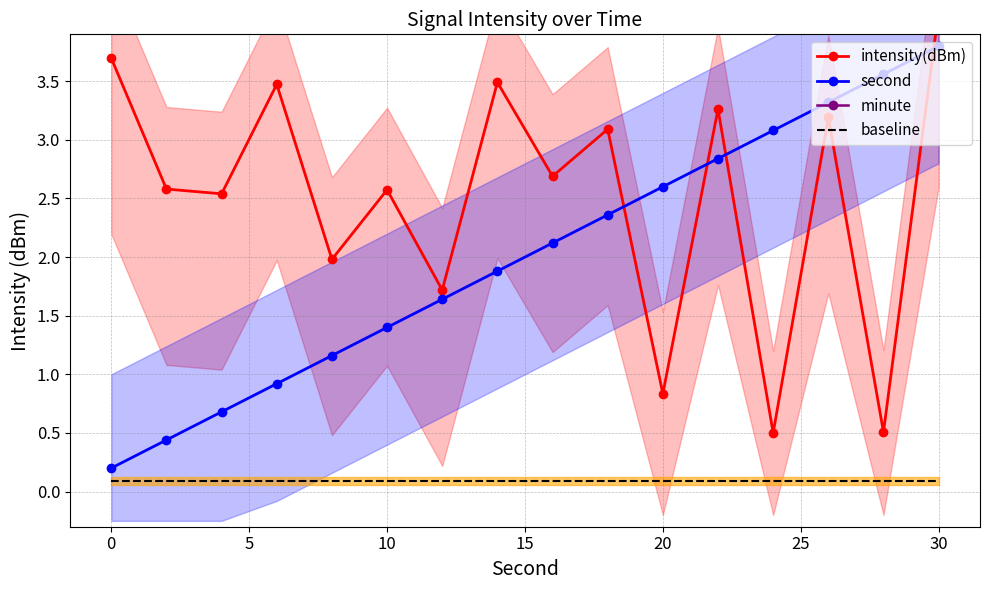

True or false: second and baseline cross at least once.

False